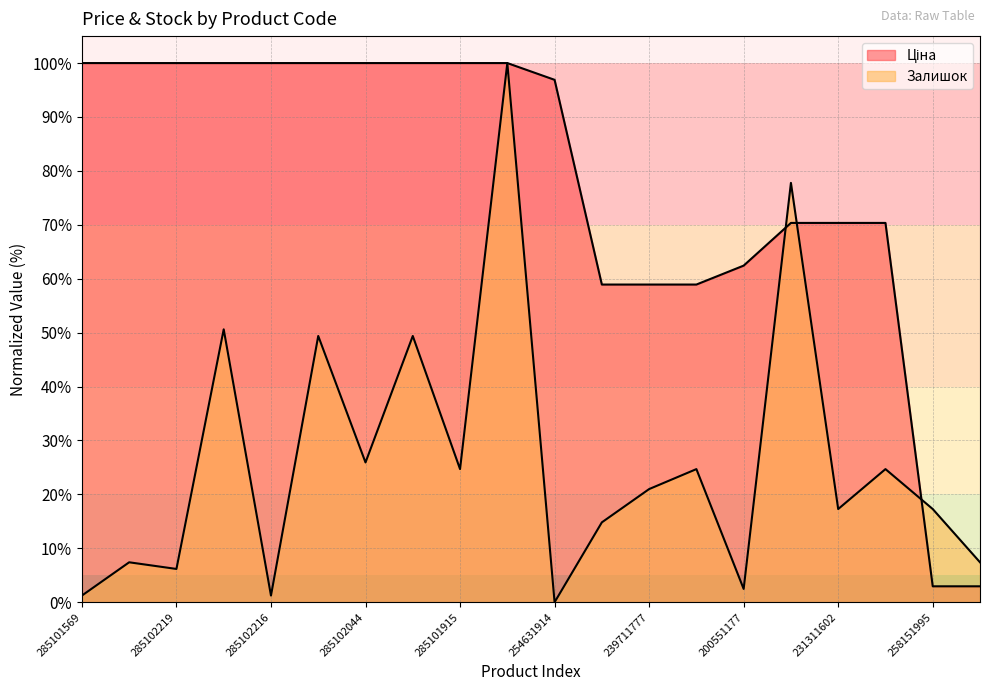

Does the chart have visible grid lines?

Yes